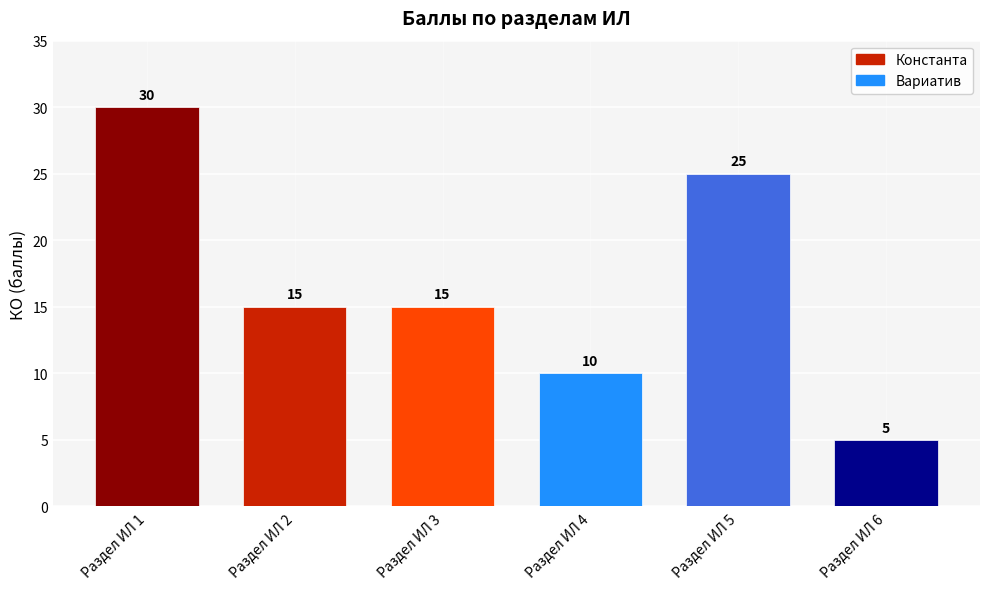

At which category does the chart reach its peak across all series?

Раздел ИЛ 1